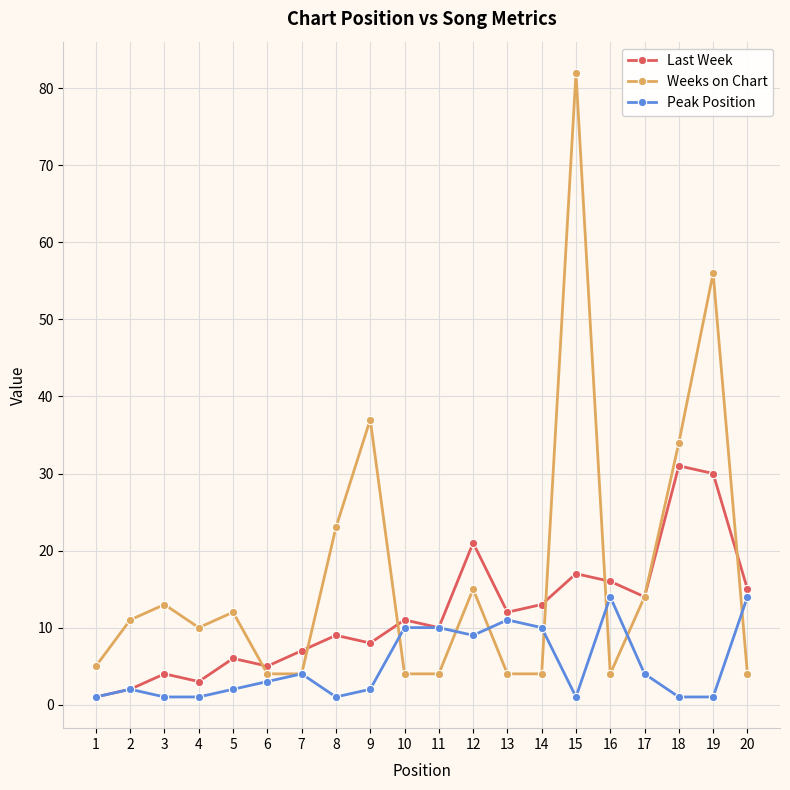

Is it true that Last Week equals 4 at 15?

False